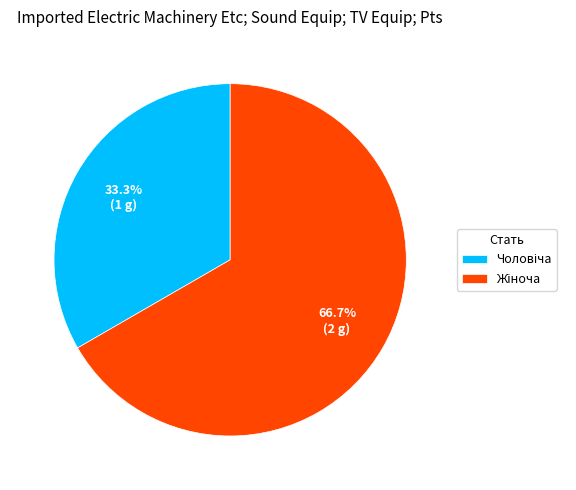

How many segments does this pie chart have?

2